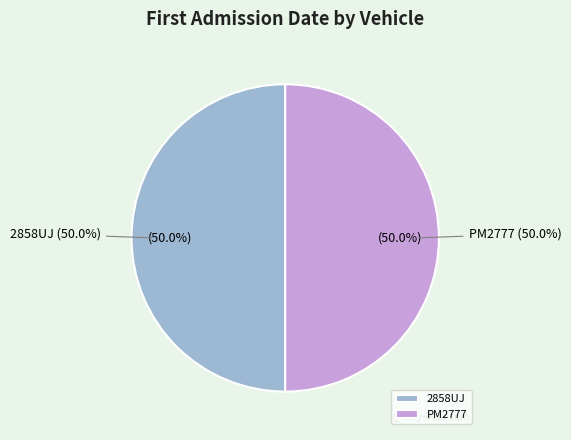

Which category has the biggest portion of the pie?

PM2777